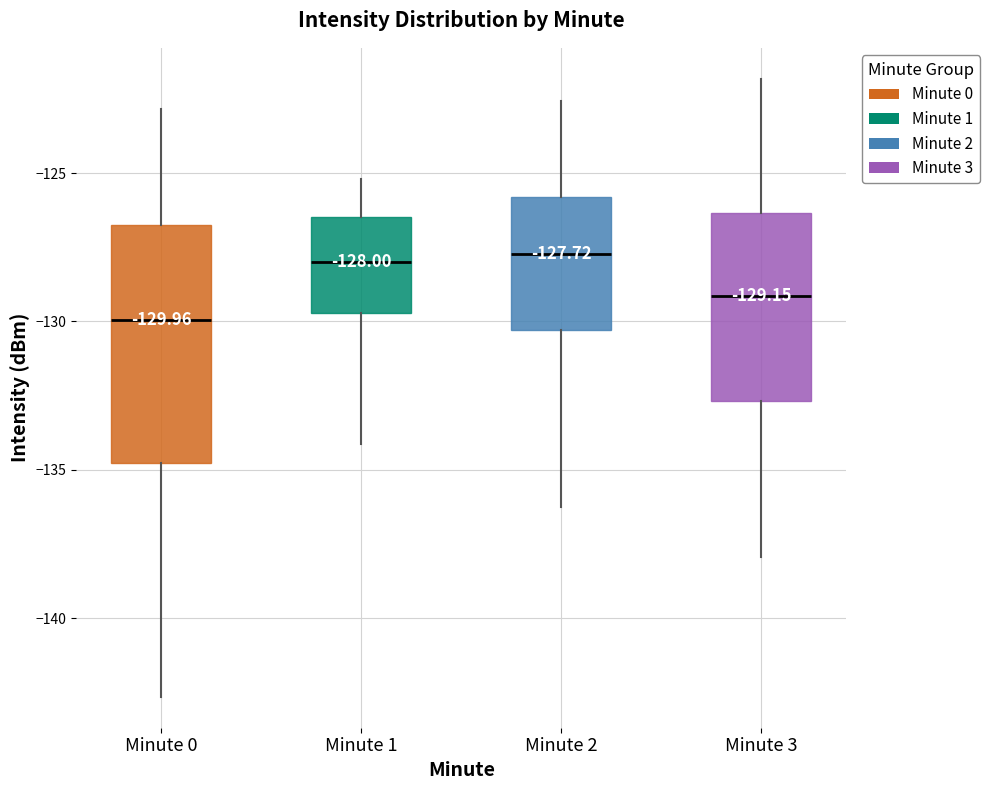

Comparing the boxes themselves (not the whiskers), which one is the tallest?

Minute 0